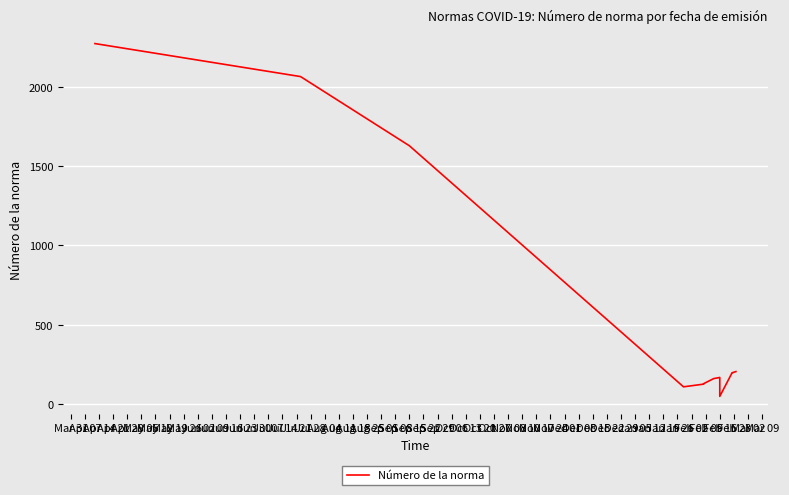

The chart shows a value of 166 at Feb 16. True or false?

True